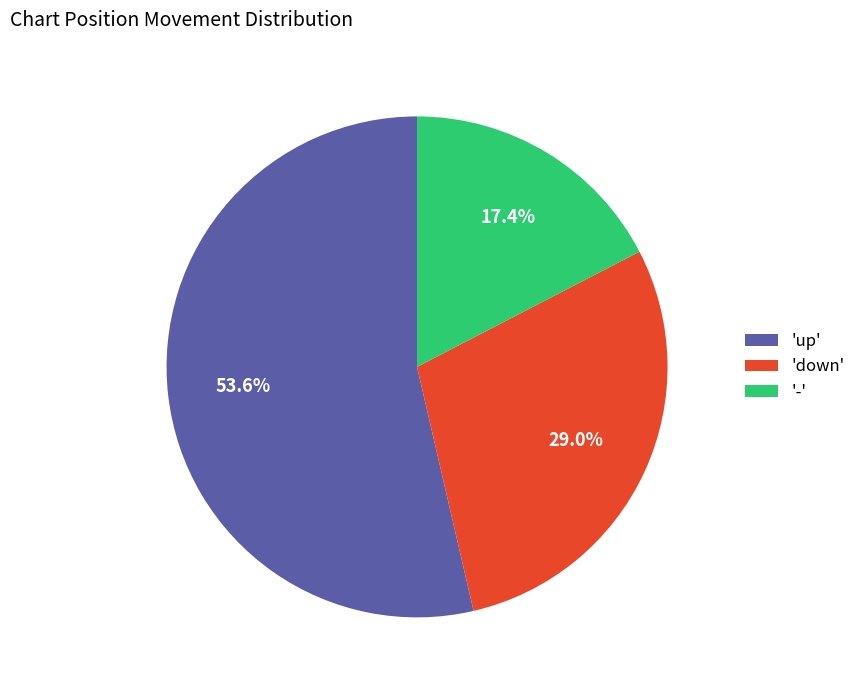

Which slice is the smallest?

-